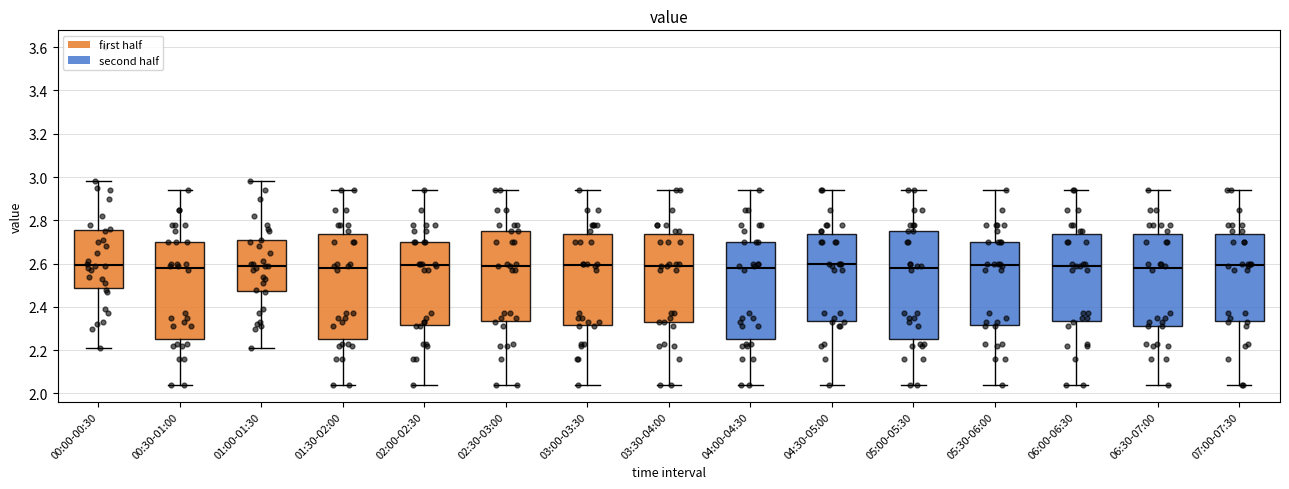

Reading left to right, read every box against the y-axis: the position of its median line, the range the box covers, and the ends of its whiskers. The values are not printed on the chart, so give them approximately, as read against the axis.

00:00-00:30: median 2.60, box 2.48 to 2.76, whiskers 2.22 to 2.98
00:30-01:00: median 2.58, box 2.26 to 2.70, whiskers 2.04 to 2.94
01:00-01:30: median 2.60, box 2.48 to 2.70, whiskers 2.22 to 2.98
01:30-02:00: median 2.58, box 2.26 to 2.74, whiskers 2.04 to 2.94
02:00-02:30: median 2.60, box 2.32 to 2.70, whiskers 2.04 to 2.94
02:30-03:00: median 2.60, box 2.34 to 2.76, whiskers 2.04 to 2.94
03:00-03:30: median 2.60, box 2.32 to 2.74, whiskers 2.04 to 2.94
03:30-04:00: median 2.60, box 2.34 to 2.74, whiskers 2.04 to 2.94
04:00-04:30: median 2.58, box 2.26 to 2.70, whiskers 2.04 to 2.94
04:30-05:00: median 2.60, box 2.34 to 2.74, whiskers 2.04 to 2.94
05:00-05:30: median 2.58, box 2.26 to 2.76, whiskers 2.04 to 2.94
05:30-06:00: median 2.60, box 2.32 to 2.70, whiskers 2.04 to 2.94
06:00-06:30: median 2.60, box 2.34 to 2.74, whiskers 2.04 to 2.94
06:30-07:00: median 2.58, box 2.32 to 2.74, whiskers 2.04 to 2.94
07:00-07:30: median 2.60, box 2.34 to 2.74, whiskers 2.04 to 2.94